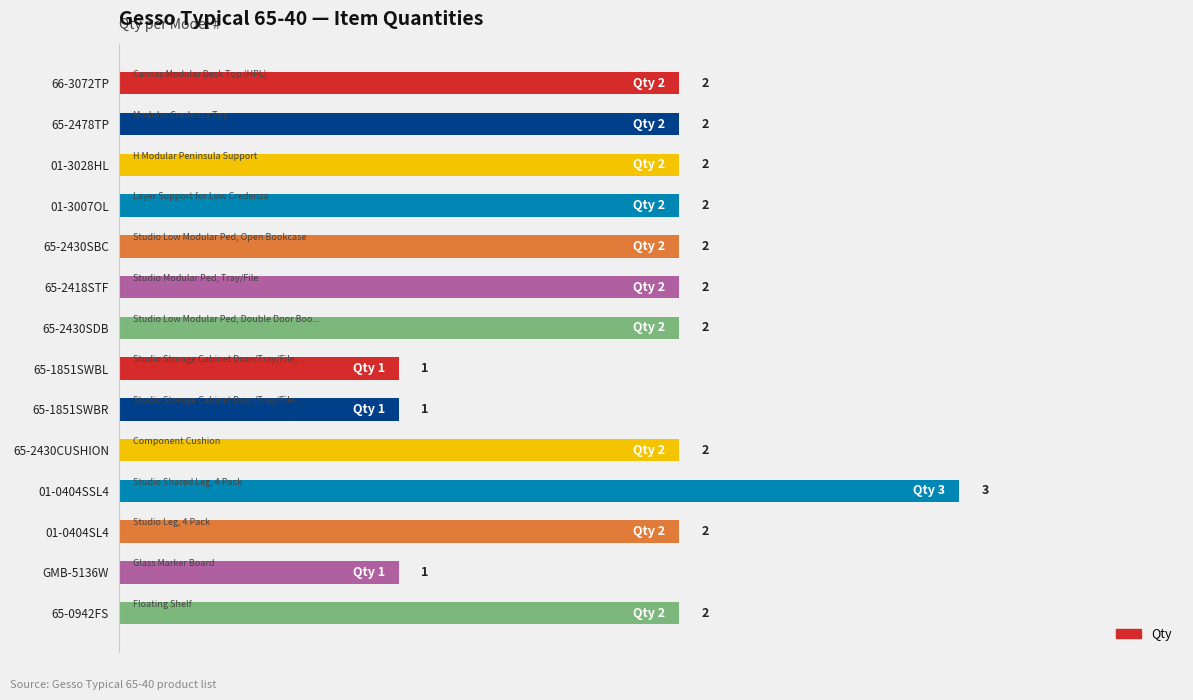

True or false: the data shows 2 at GMB-5136W.

False